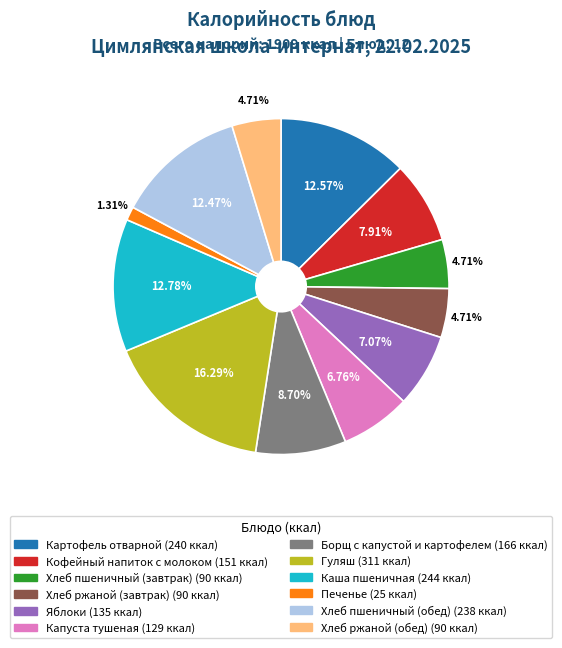

Count the number of slices in the pie.

12